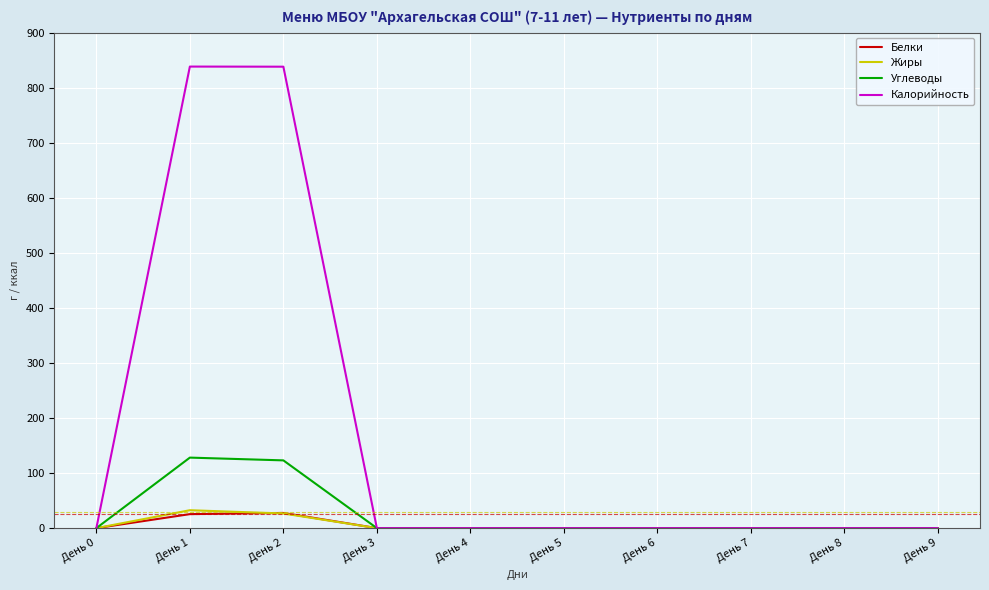

The value of Калорийность at День 8 is 0.0. True or false?

True